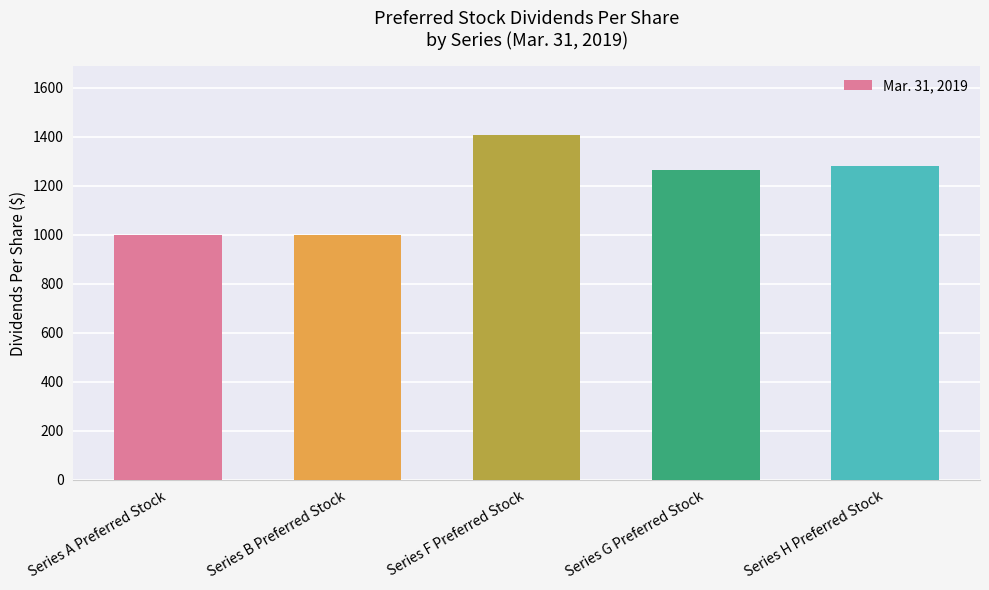

What position from the left is Series H Preferred Stock?

5